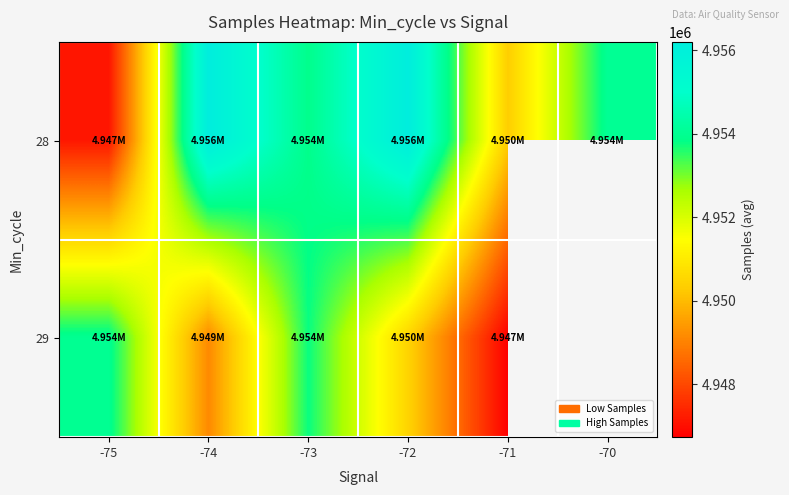

How many positive values does the 29 series have?

5